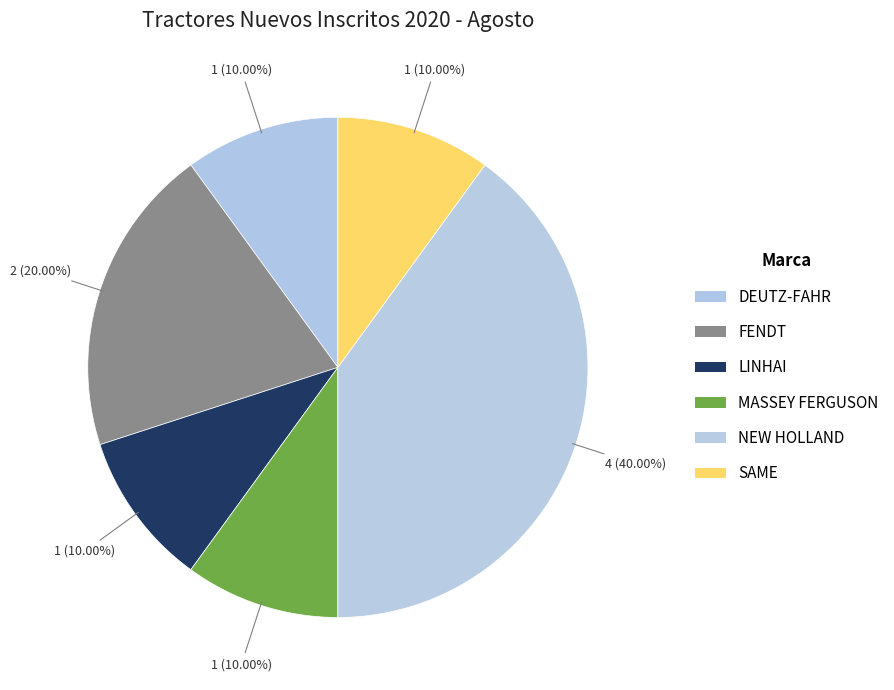

What is the smallest slice in the pie chart?

DEUTZ-FAHR